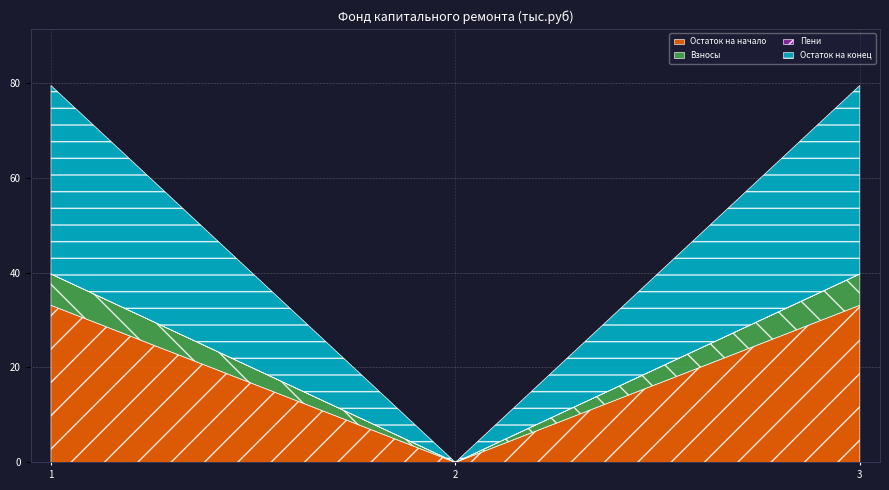

How many lines are shown in the chart?

4